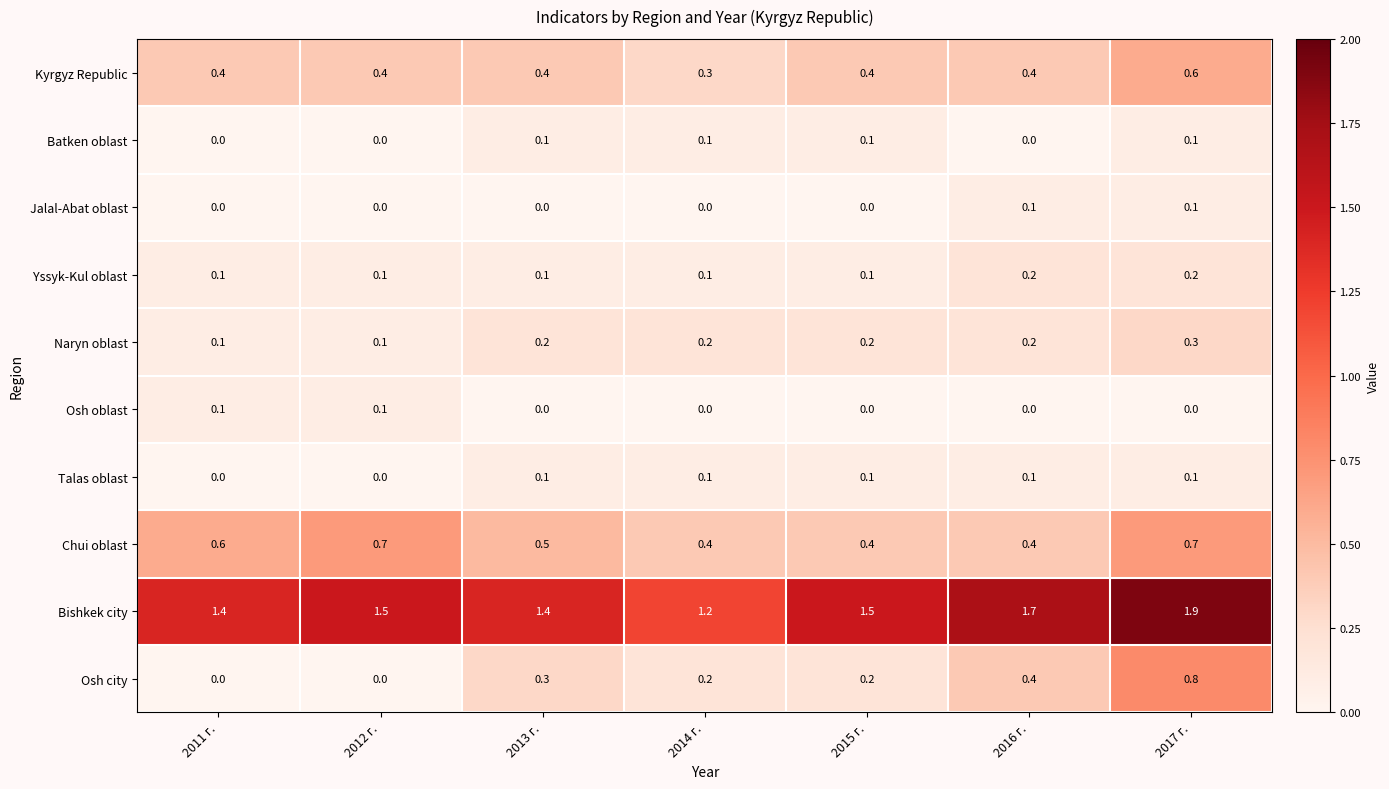

What is the sum of all Yssyk-Kul oblast values?

0.9